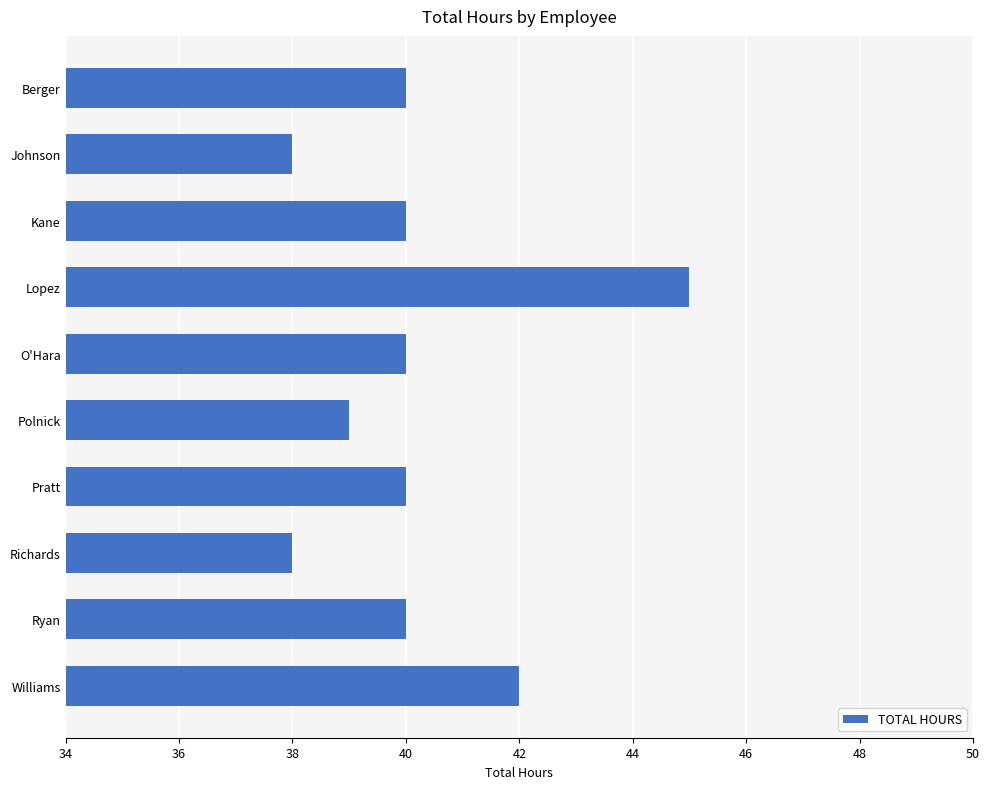

Does the chart contain stacked bars?

No